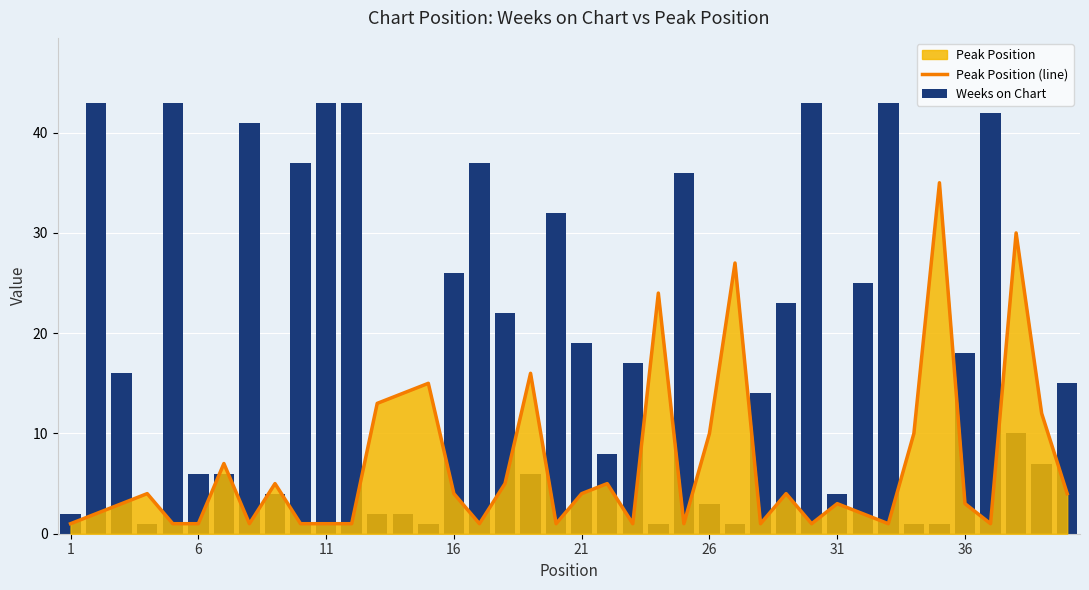

Reading right to left, transcribe all the data shown in this chart.

Peak Position (line): 4	12	30	1	3	35	10	1	2	3	1	4	1	27	10	1	24	1	5	4	1	16	5	1	4	15	14	13	1	1	1	5	1	7	1	1	4	3	2	1
Weeks on Chart: 15	7	10	42	18	1	1	43	25	4	43	23	14	1	3	36	1	17	8	19	32	6	22	37	26	1	2	2	43	43	37	4	41	6	6	43	1	16	43	2